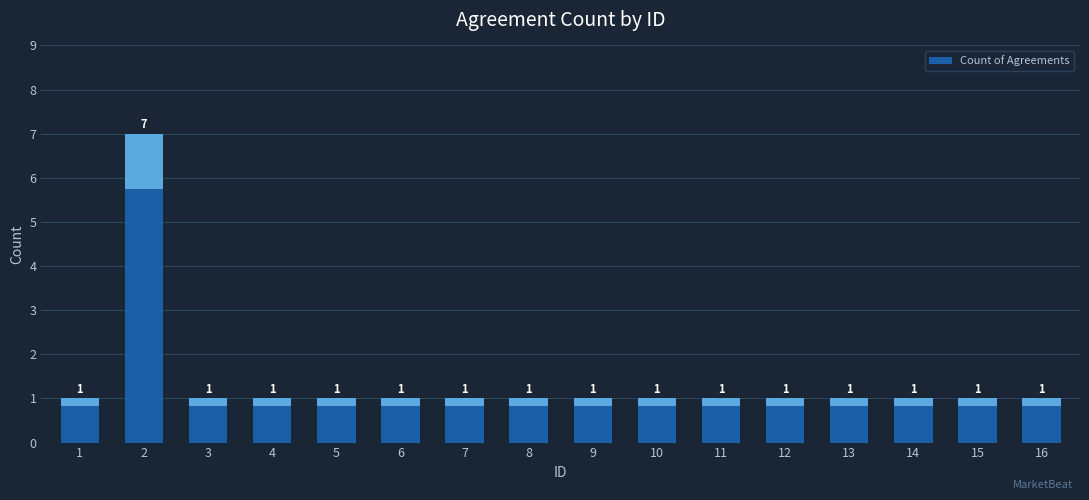

Are the bars horizontal?

No